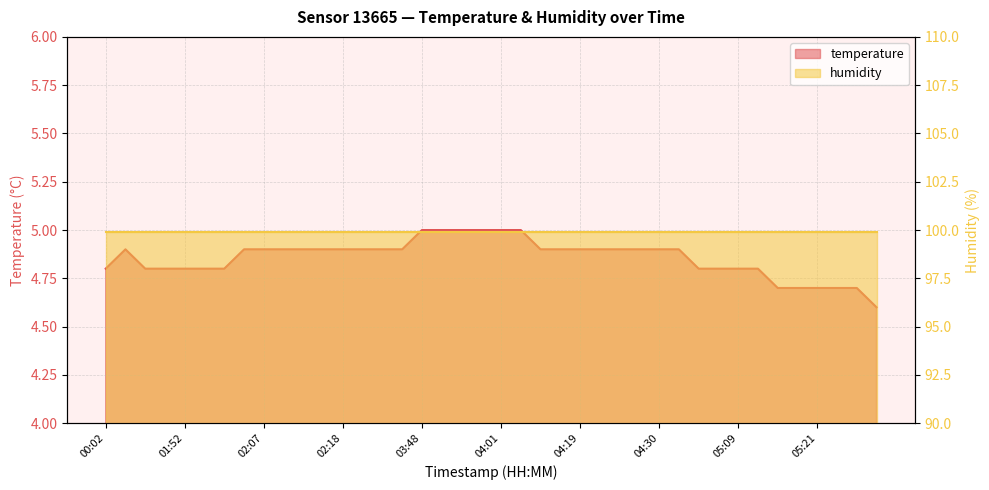

What is the minimum value shown in the chart?

4.6